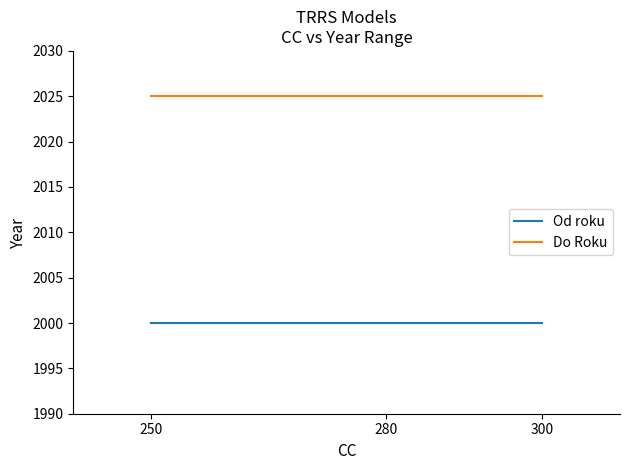

Reading right to left, list all the values displayed in this chart.

Od roku: 300=2000	280=2000	250=2000
Do Roku: 300=2025	280=2025	250=2025